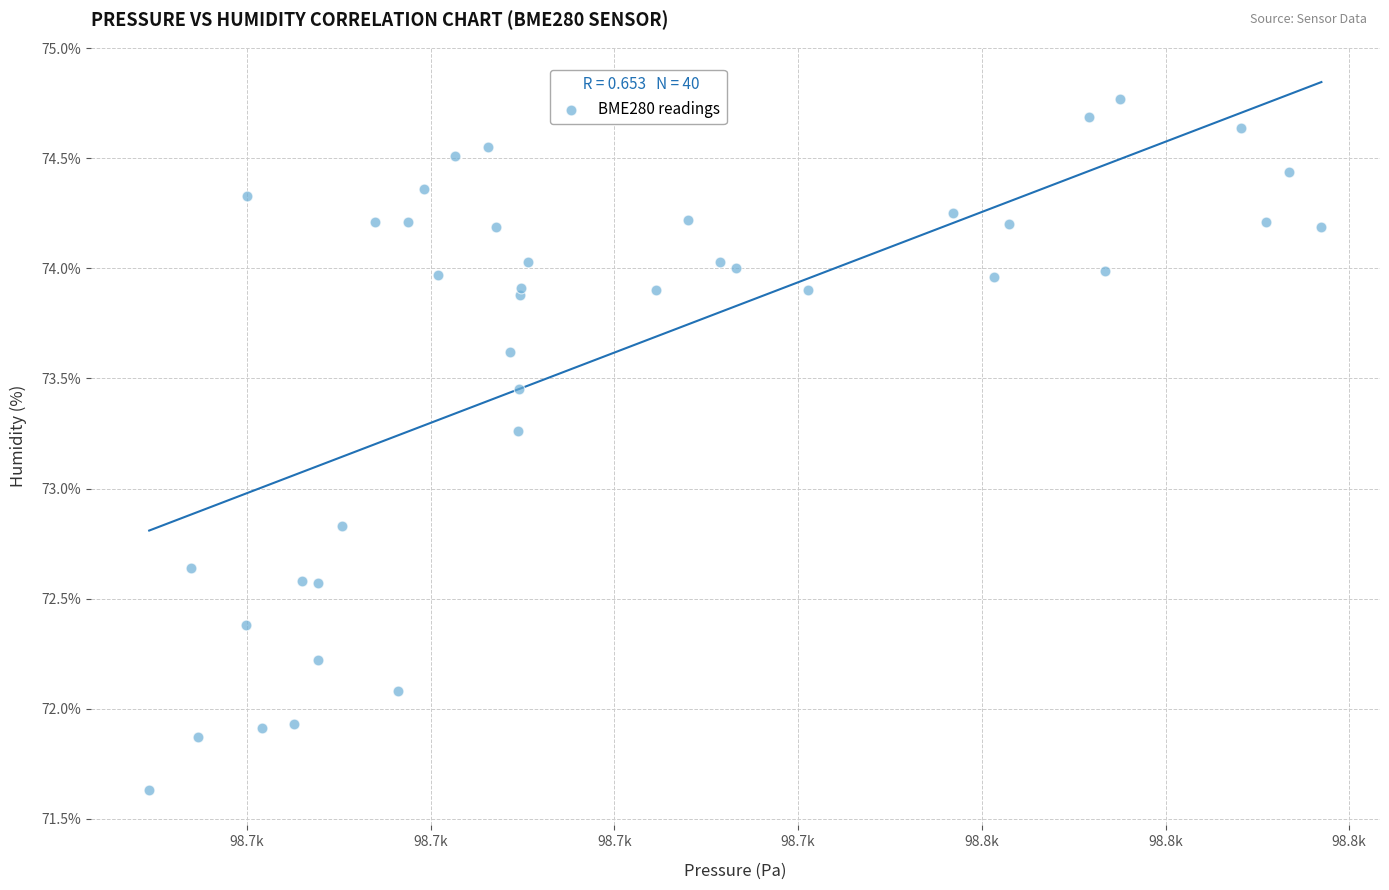

What Y value in the scatter plot is closest to 73?

72.8